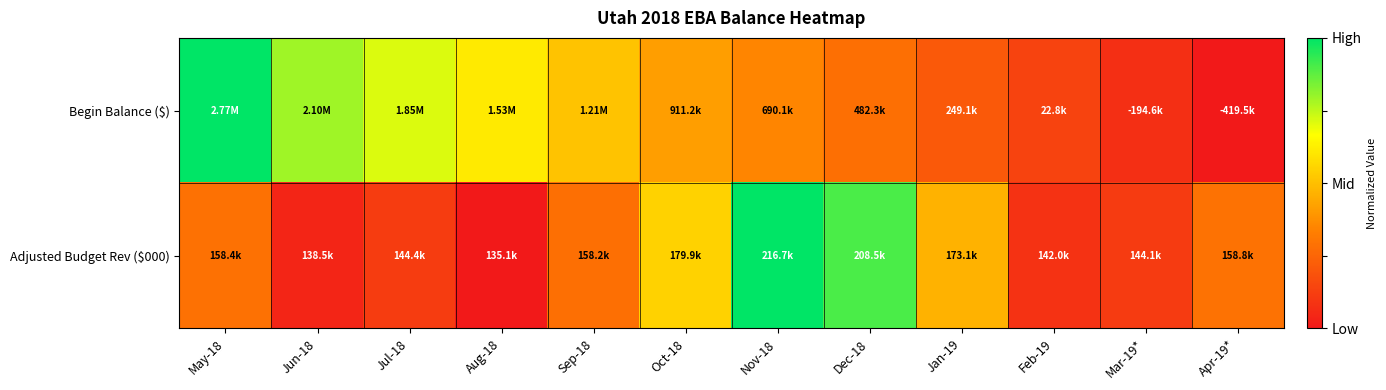

How many categories are shown in the chart?

12